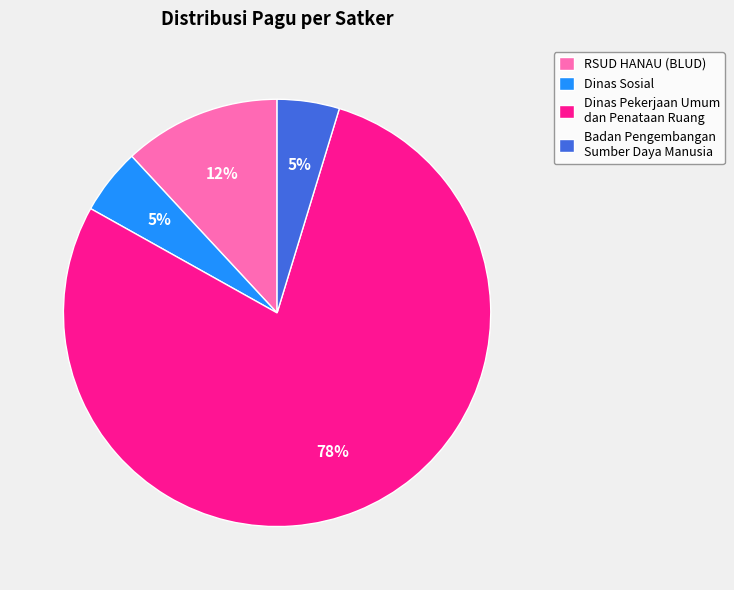

Is the sum of RSUD HANAU (BLUD) and Dinas Sosial greater than half?

No